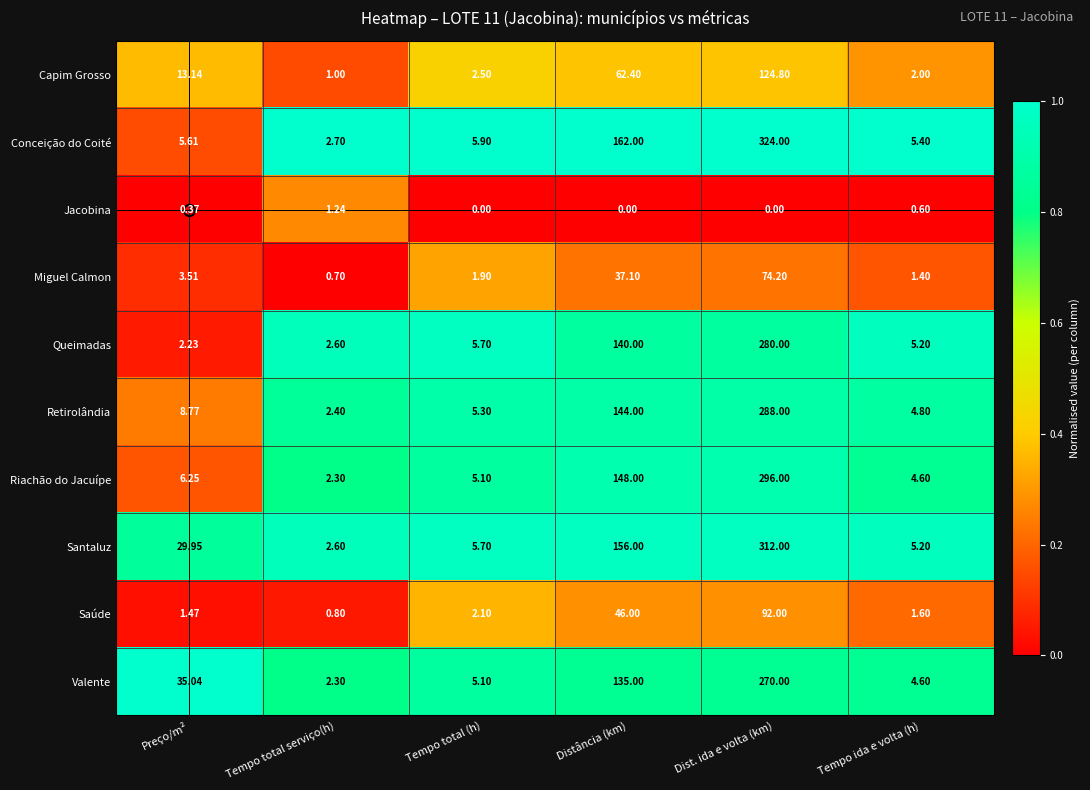

What is the total value across all series at Tempo ida e volta (h)?

35.4